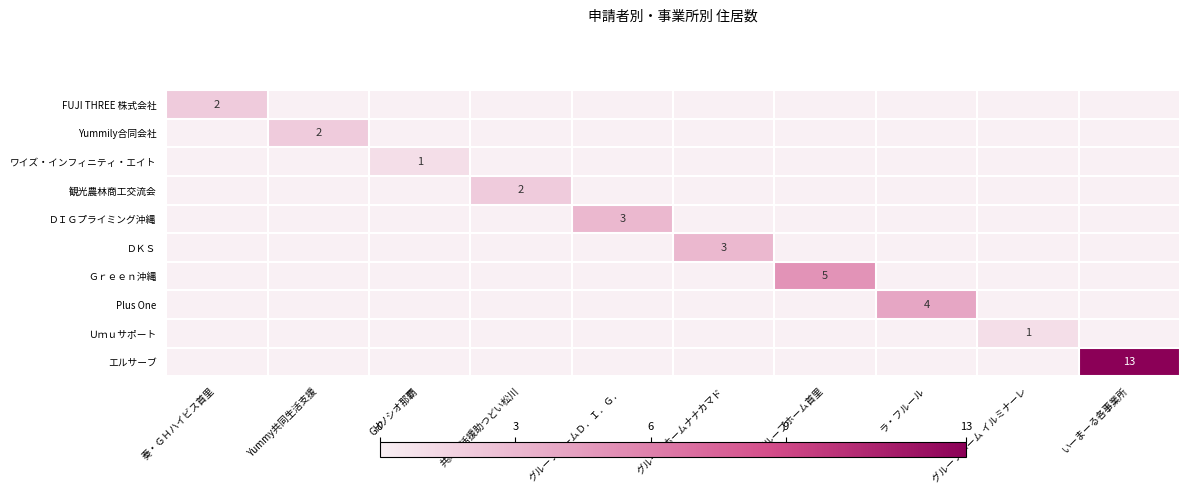

At how many categories does at least one series exceed 9?

1